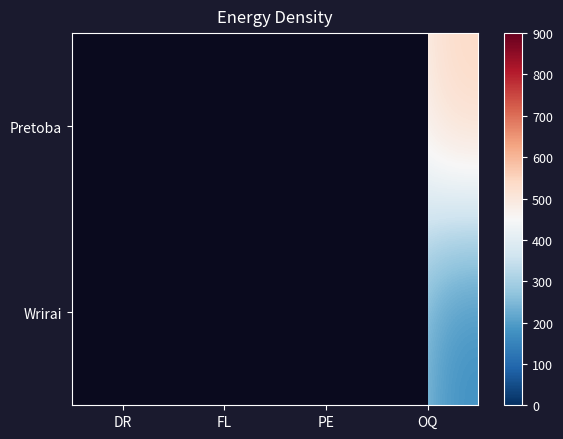

Between PE and DR, which is larger?

DR